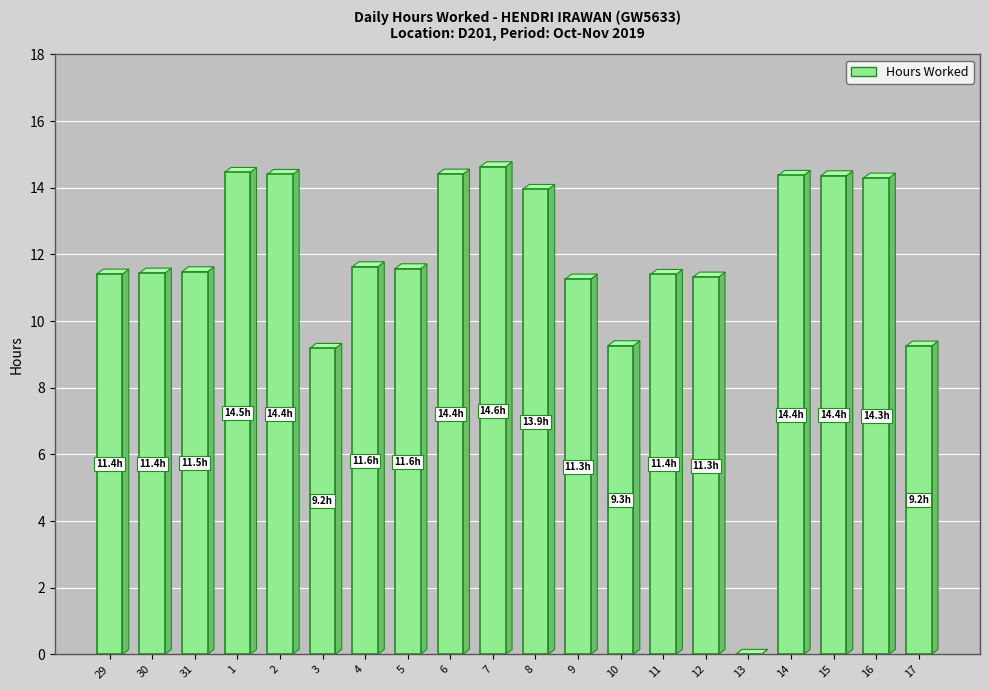

Between 8 and 6, which is larger?

6